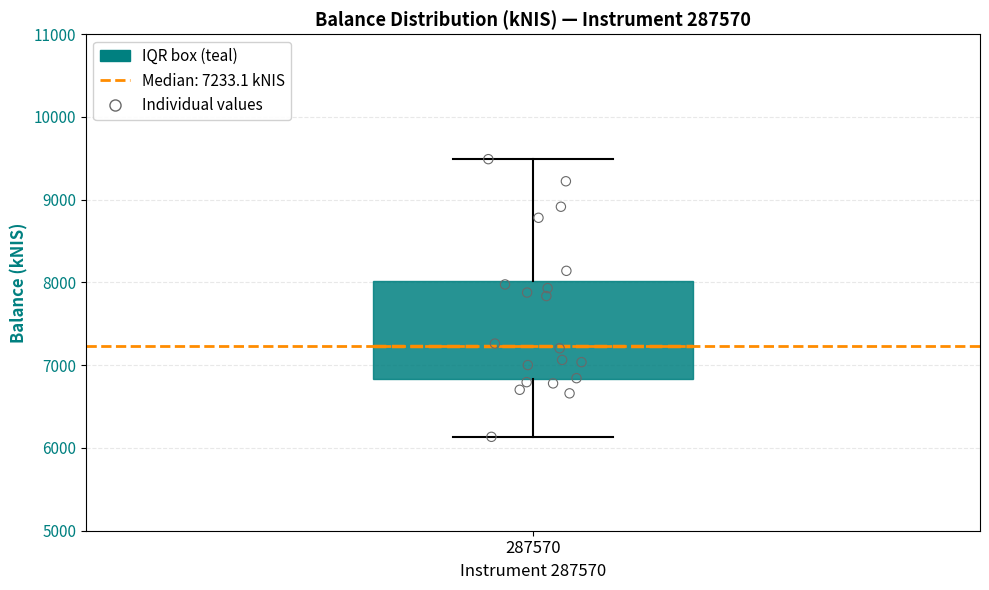

Where does the upper whisker of the box at x = 287570 end on the y-axis? The values are not printed on the chart, so give them approximately, as read against the axis.

9500